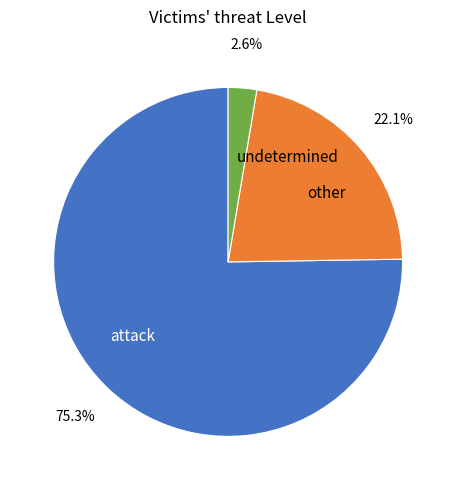

Rank the categories by value from highest to lowest.

attack, other, undetermined